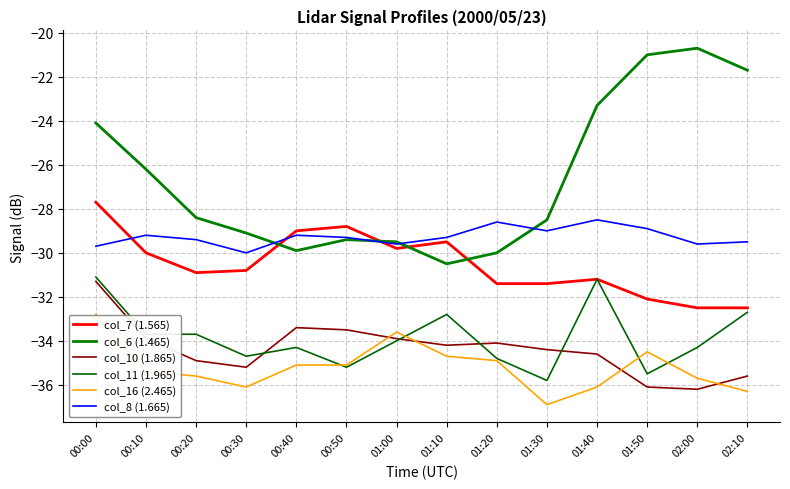

Is this an area chart (filled region under the line)?

No